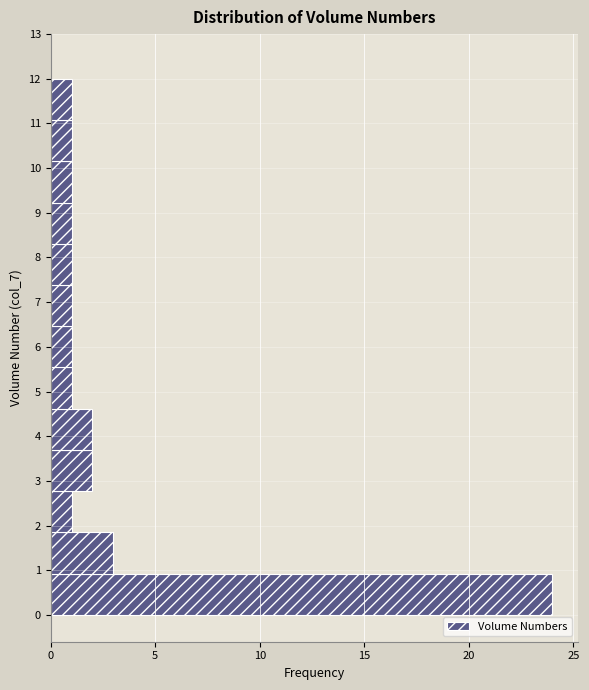

Reading bottom to top, transcribe this chart: for each bar, give the range it covers on the y-axis and its length. Neither the bar edges nor the lengths are printed on the chart, so give them approximately, as read against the axes.

0.0 to 0.9: 24
0.9 to 1.8: 3
1.8 to 2.8: 1
2.8 to 3.7: 2
3.7 to 4.6: 2
4.6 to 5.5: 1
5.5 to 6.5: 1
6.5 to 7.4: 1
7.4 to 8.3: 1
8.3 to 9.2: 1
9.2 to 10.2: 1
10.2 to 11.1: 1
11.1 to 12.0: 1